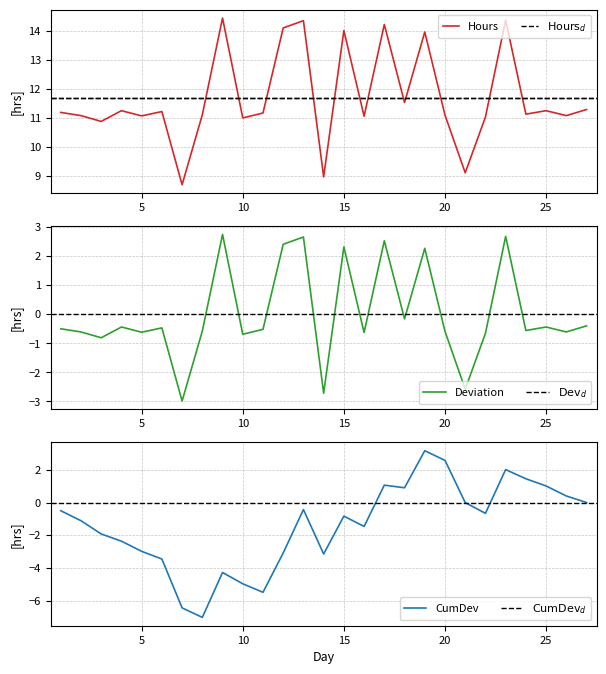

How many data points are less than 11?

5